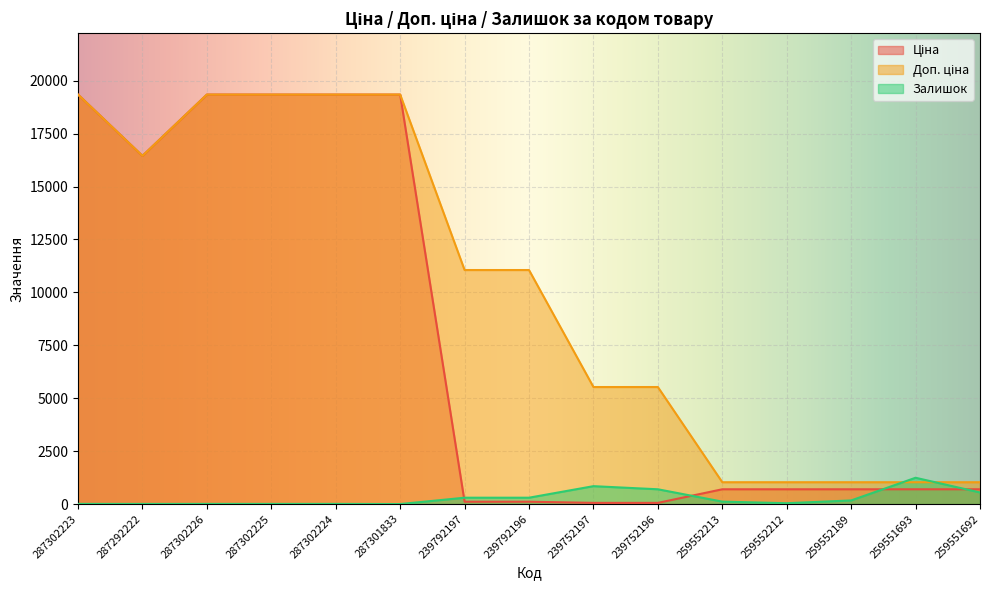

List the series in order of their peak value, highest first.

Ціна, Доп. ціна, Залишок